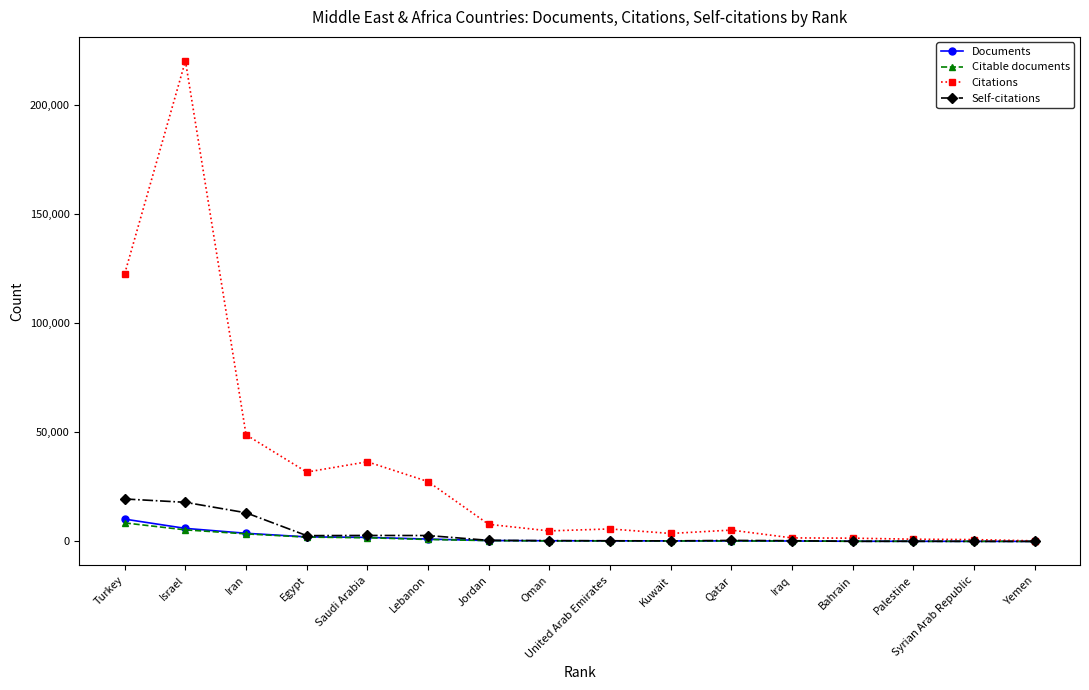

At how many categories does at least one series exceed 18758?

6